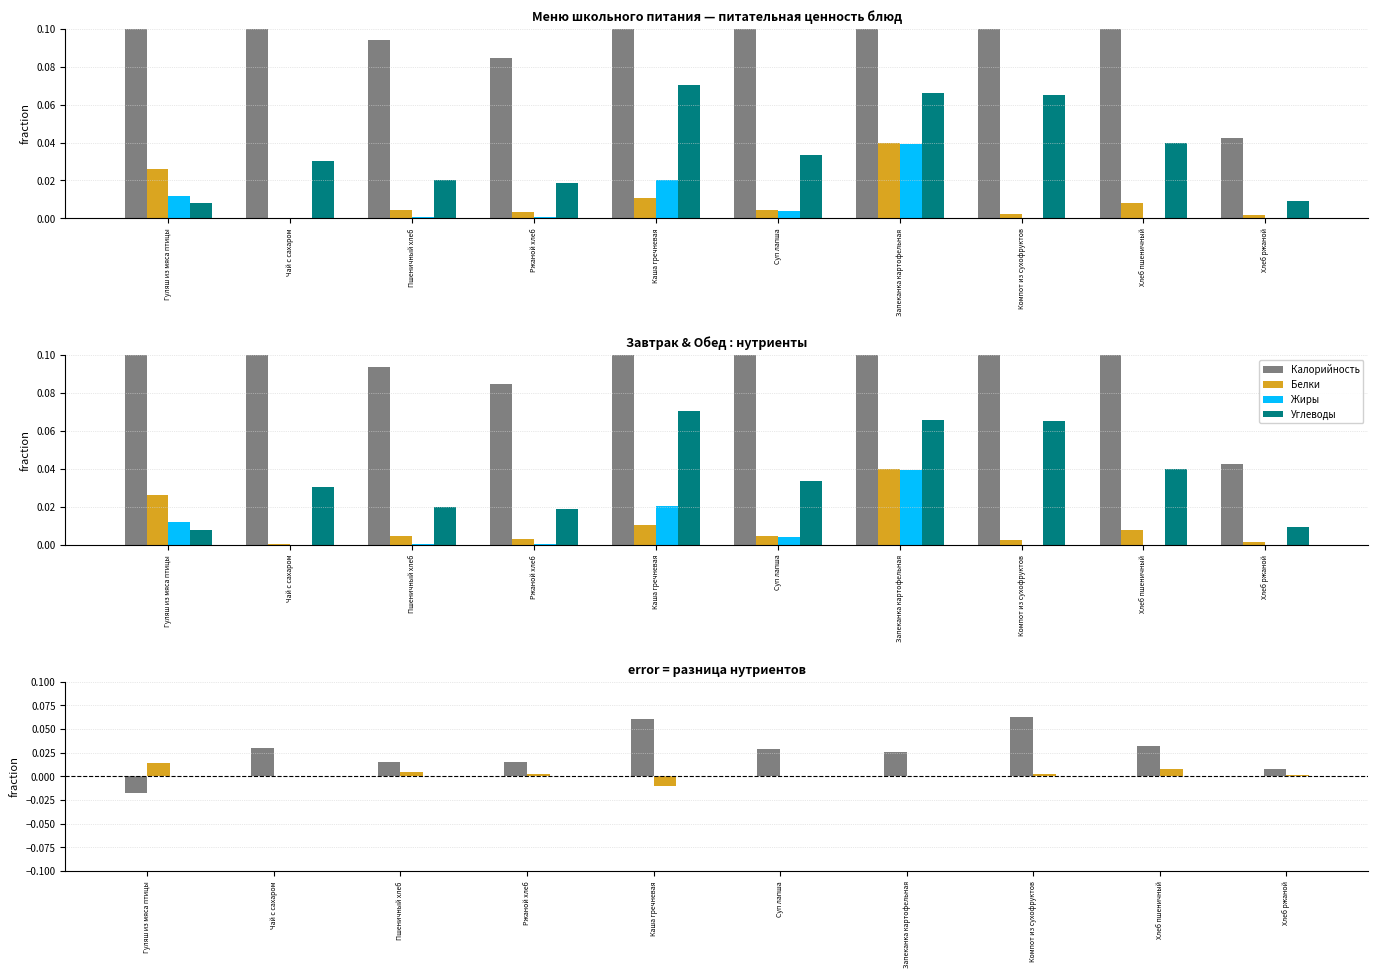

Count the number of categories in the chart.

10